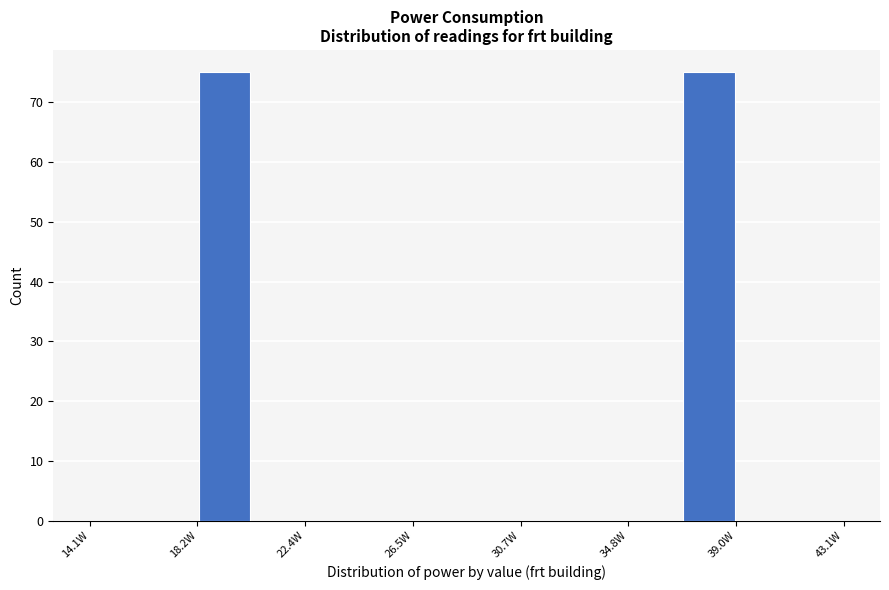

Reading left to right, transcribe this chart: for each bar, give the range it covers on the x-axis and its height. Neither the bar edges nor the heights are printed on the chart, so give them approximately, as read against the axes.

14.0 to 16.0: 0
16.0 to 18.0: 0
18.0 to 20.5: 75
20.5 to 22.5: 0
22.5 to 24.5: 0
24.5 to 26.5: 0
26.5 to 28.5: 0
28.5 to 30.5: 0
30.5 to 32.5: 0
32.5 to 35.0: 0
35.0 to 37.0: 0
37.0 to 39.0: 75
39.0 to 41.0: 0
41.0 to 43.0: 0